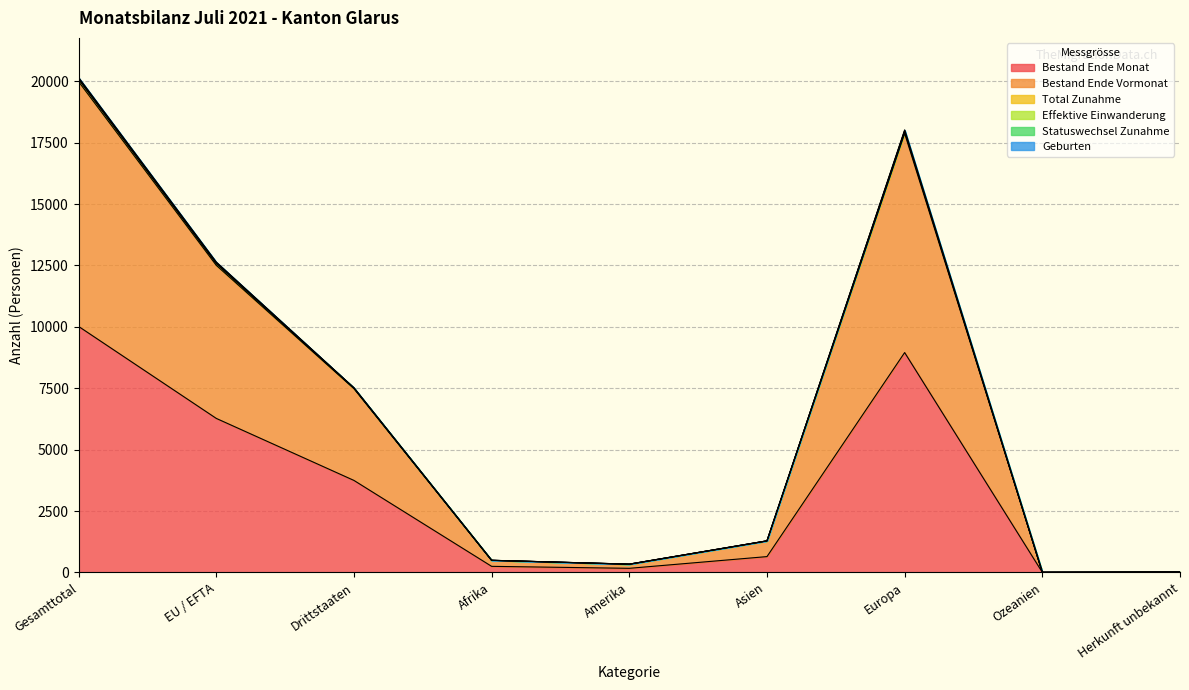

The Bestand Ende Monat series shows 3745 at Drittstaaten. True or false?

True